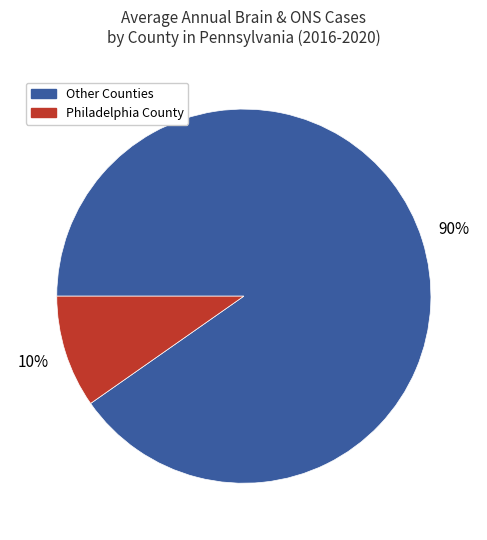

Is there any slice that represents more than half of the pie?

Yes